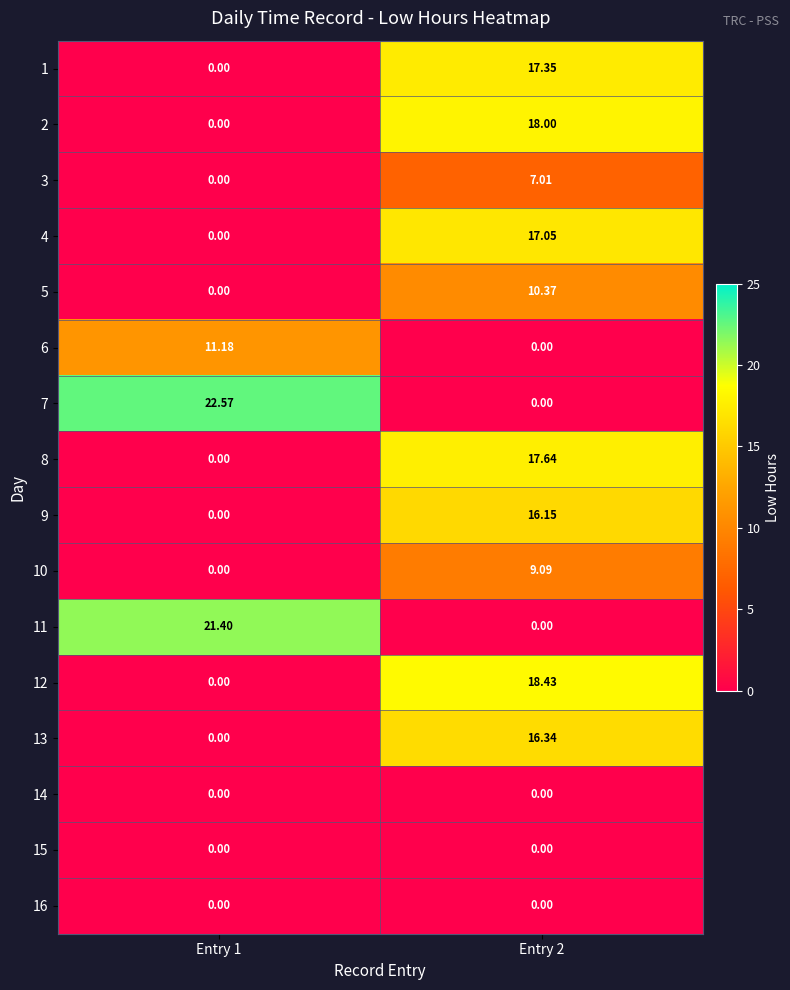

Is the value of 3 at Entry 2 greater than the value of 9 at Entry 2?

No